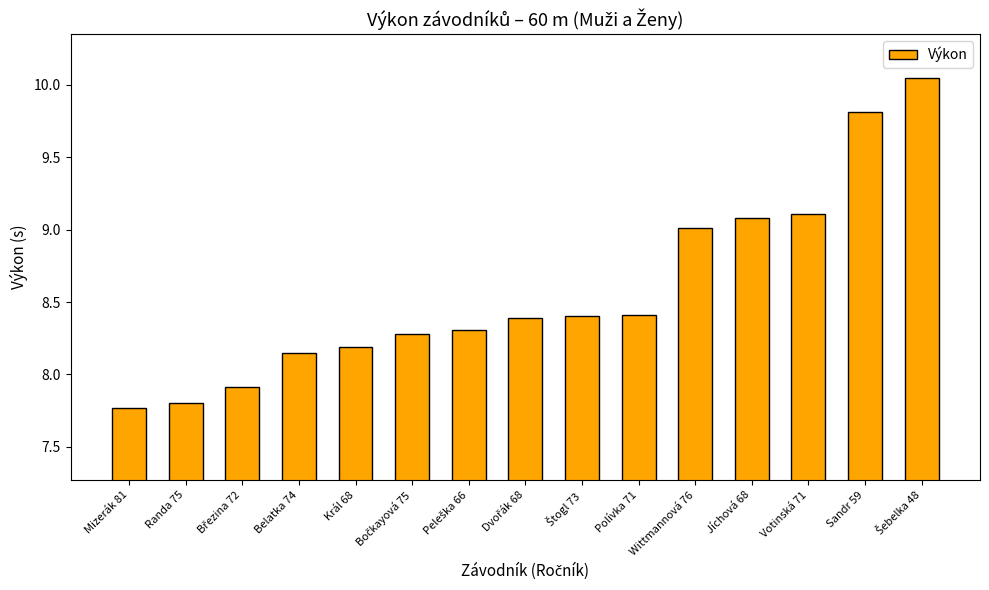

What value does the data have at Votinská 71?

9.1